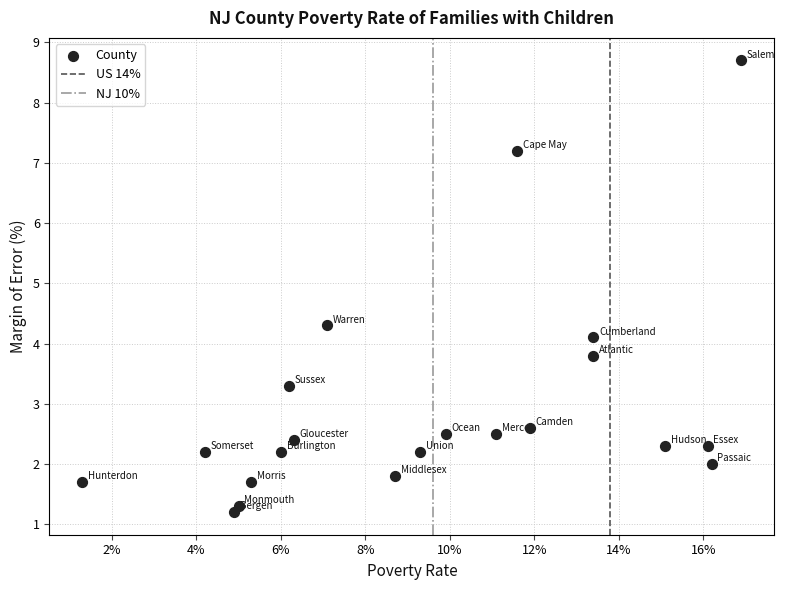

What Y value in the scatter plot is closest to 4?

4.1